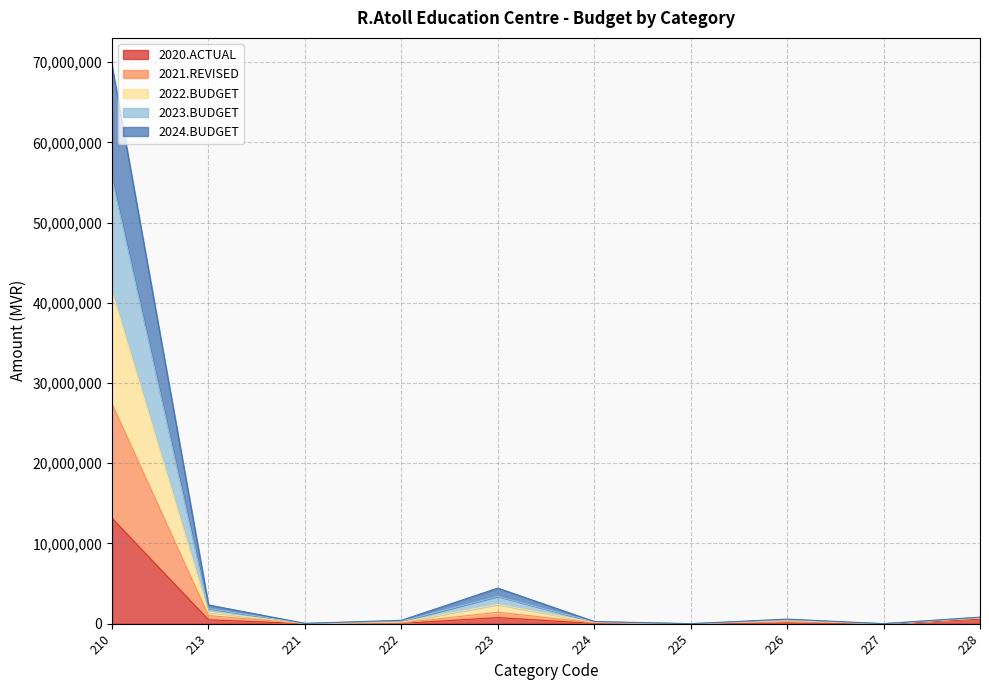

True or false: 2021.REVISED and 2024.BUDGET cross at least once.

False